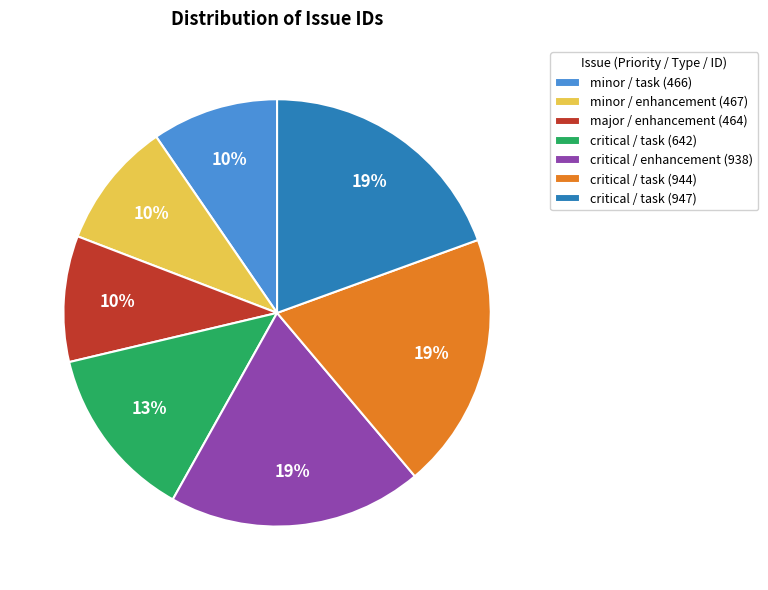

Combined, do critical / task (642) and critical / task (944) account for over 50%?

No